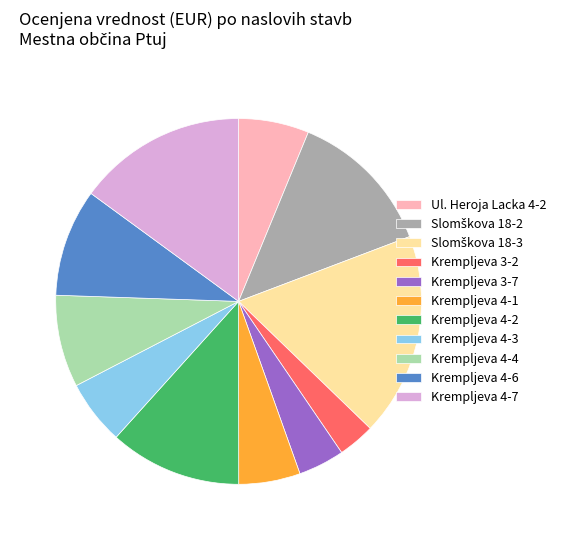

What is the smallest slice in the pie chart?

Krempljeva 3-2